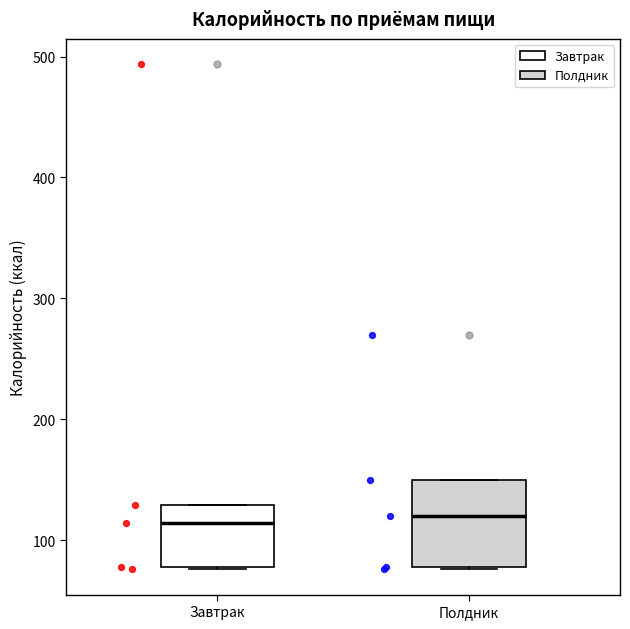

Where is the upper edge of the box for Завтрак on the y-axis? The values are not printed on the chart, so give them approximately, as read against the axis.

130